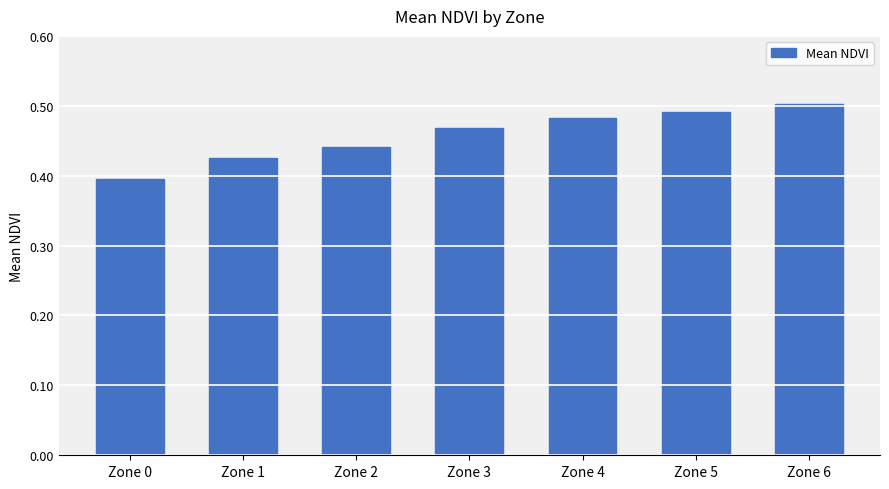

The chart shows a value of 0.7 at Zone 4. True or false?

False